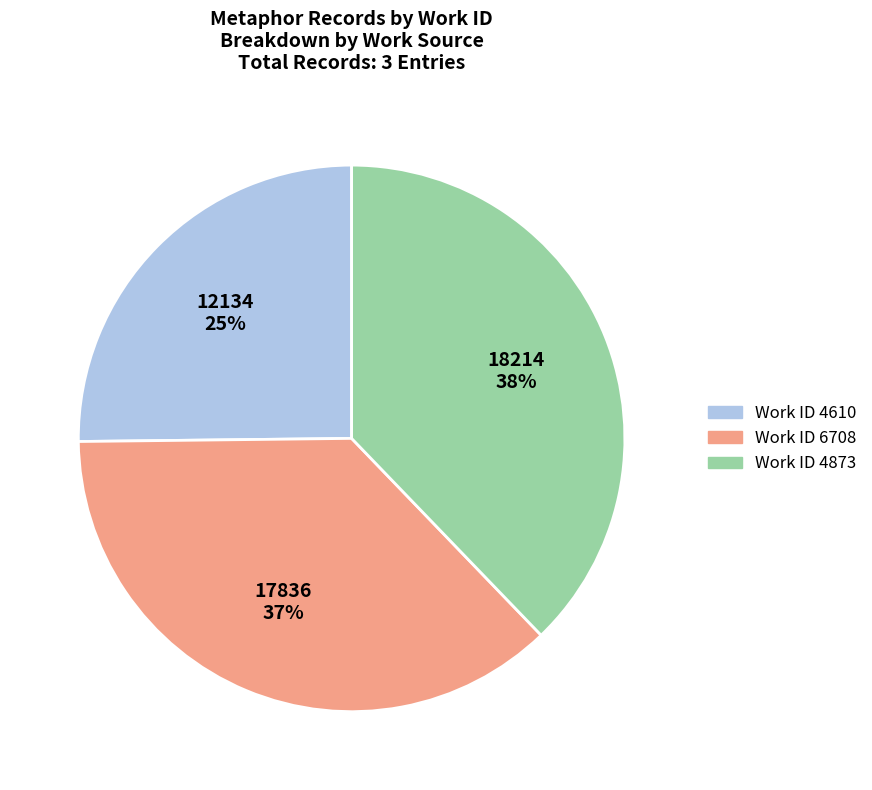

To the nearest percent, what is the combined percentage of Work ID 4610 and Work ID 6708?

62%